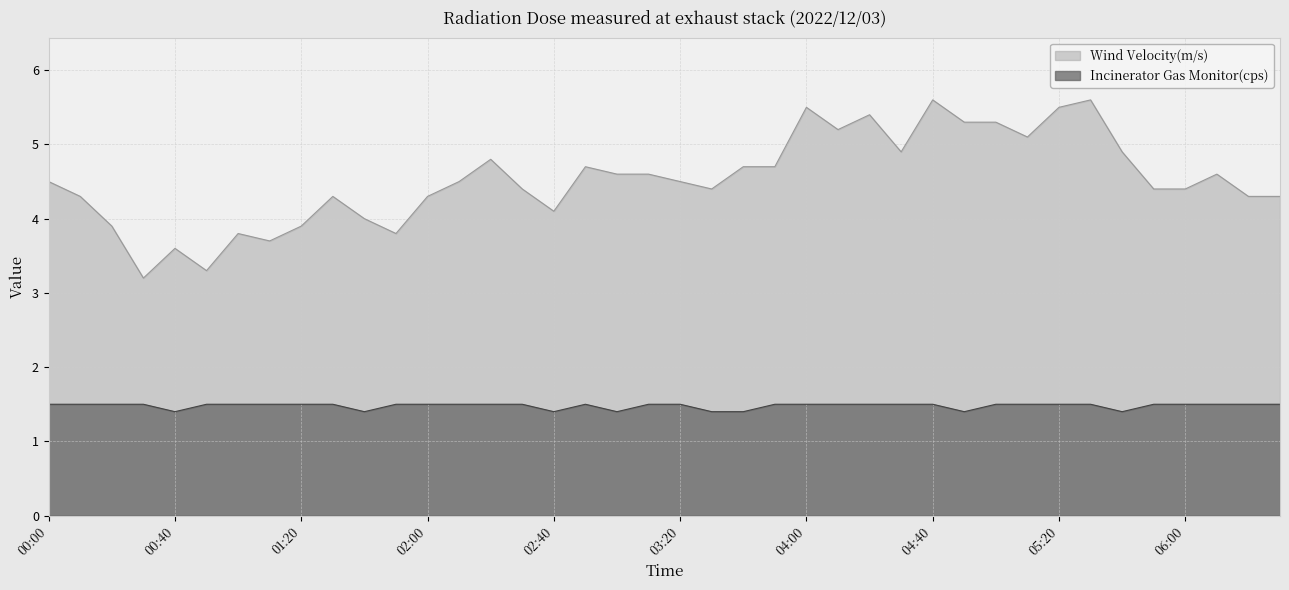

How many interior local valleys does the Wind Velocity(m/s) series have?

9